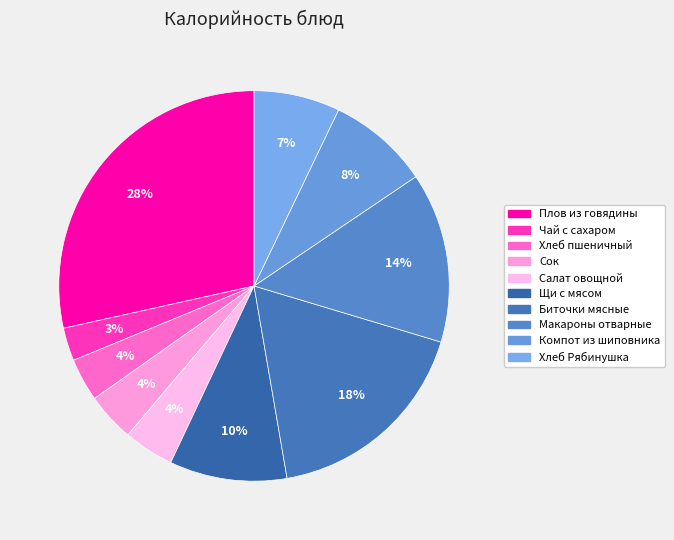

Is it true that Чай с сахаром is 3% of the pie?

True